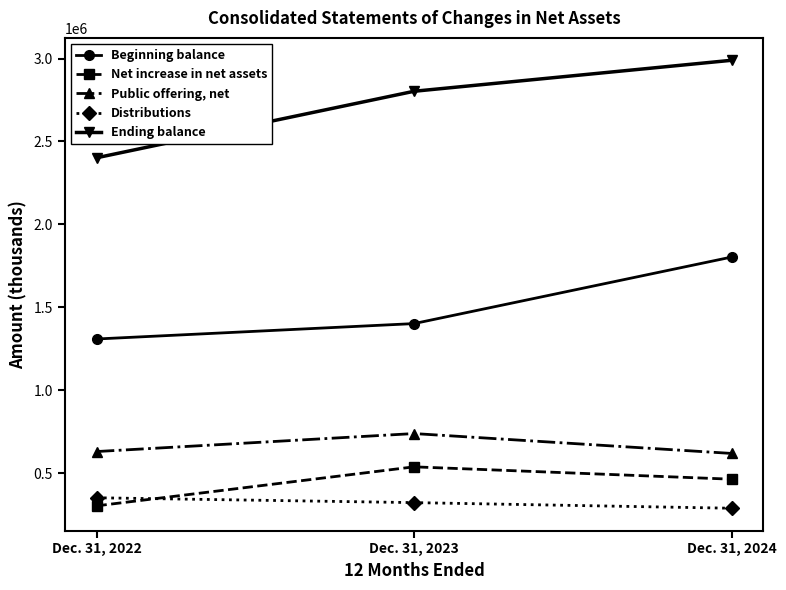

What is the highest value of the Net increase in net assets series?

537484